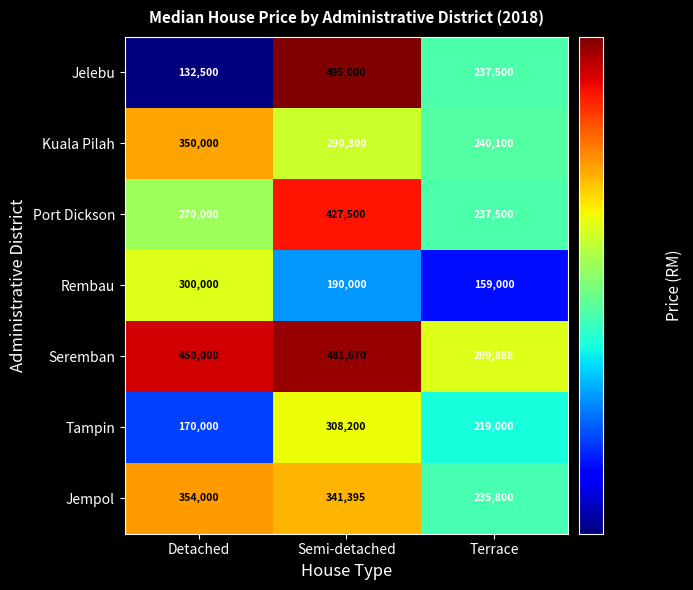

Count the number of categories in the chart.

3